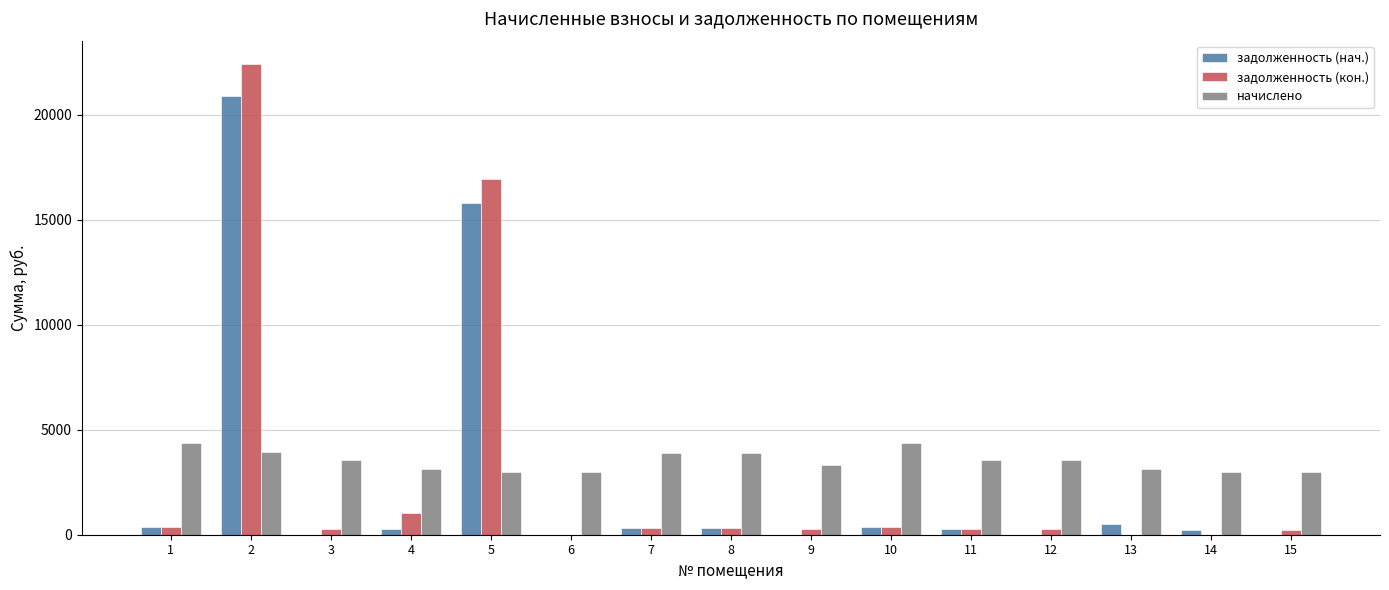

What are all the series names shown in the legend?

задолженность (нач.), задолженность (кон.), начислено